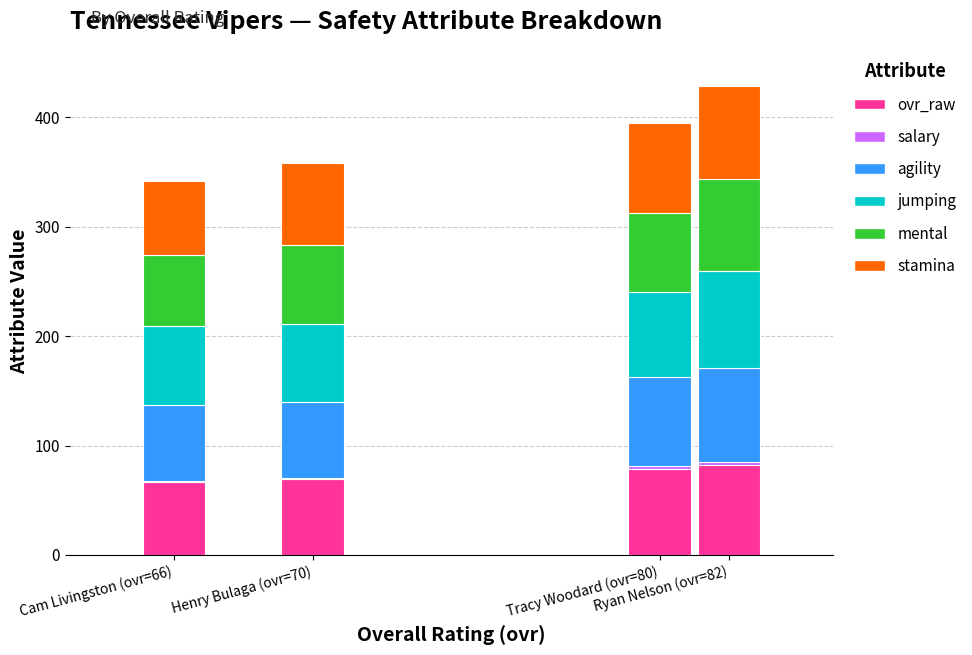

How many distinct data groups are displayed?

6